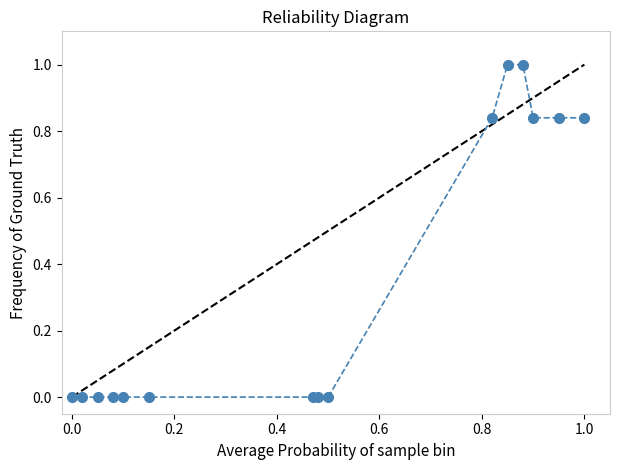

What is the difference between the maximum and minimum values?

1.0